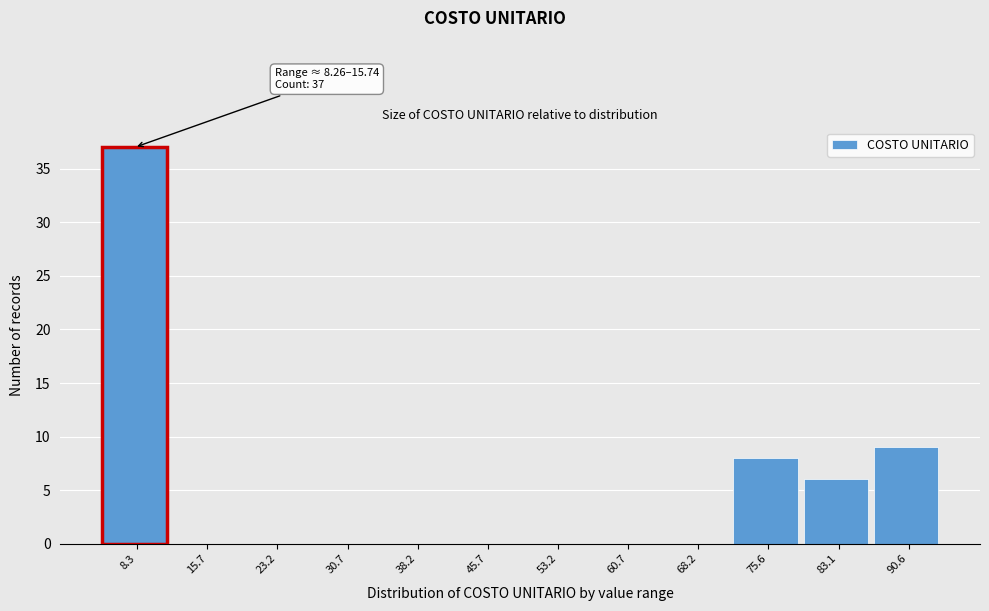

Reading left to right, what are all the values shown in this chart?

8.3=37	15.7=0	23.2=0	30.7=0	38.2=0	45.7=0	53.2=0	60.7=0	68.2=0	75.6=8	83.1=6	90.6=9